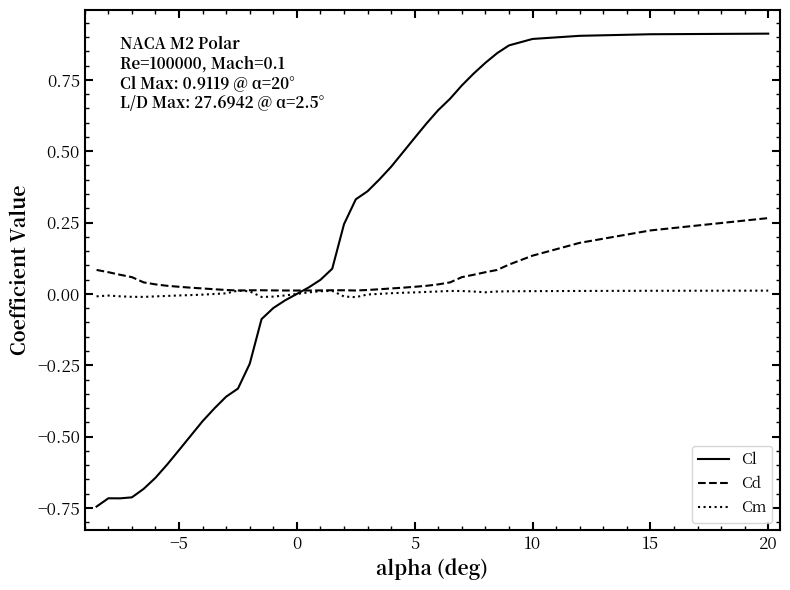

Rank the series by their maximum value, from lowest to highest.

Cm, Cd, Cl